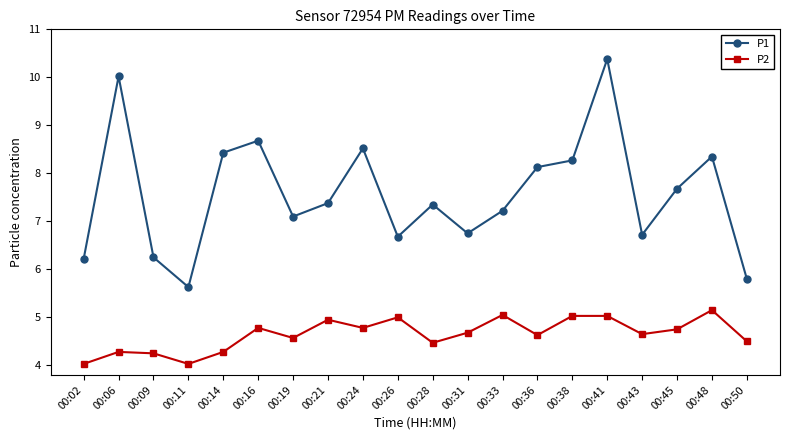

Which series has the largest total across all categories?

P1